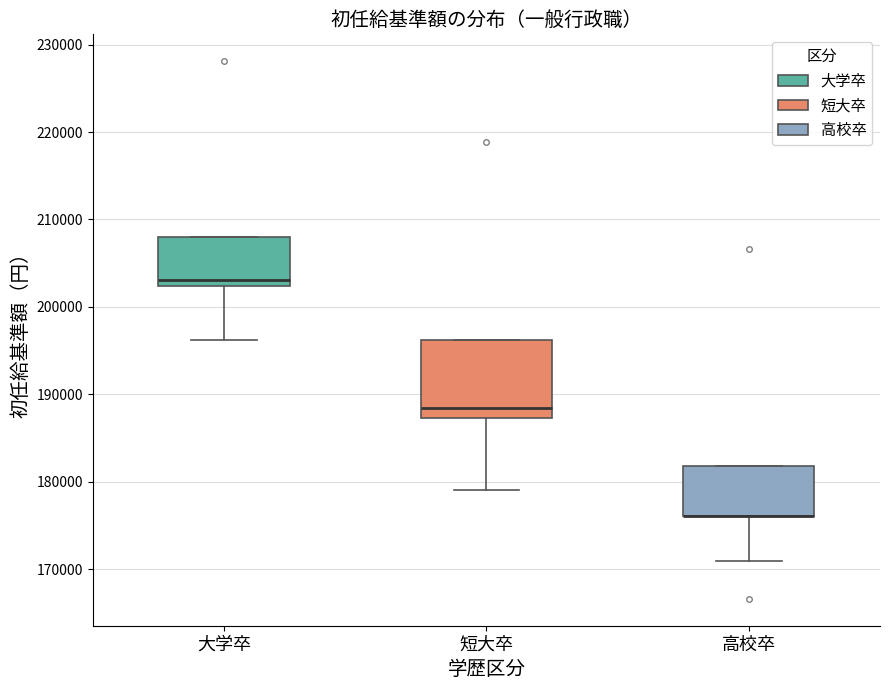

Reading left to right, read every box against the y-axis: the position of its median line, the range the box covers, and the ends of its whiskers. The values are not printed on the chart, so give them approximately, as read against the axis.

大学卒: median 203000, box 202000 to 208000, whiskers 196000 to 208000
短大卒: median 188000, box 187000 to 196000, whiskers 179000 to 196000
高校卒: median 176000 (drawn on the box's lower edge), box 176000 to 182000, whiskers 171000 to 182000